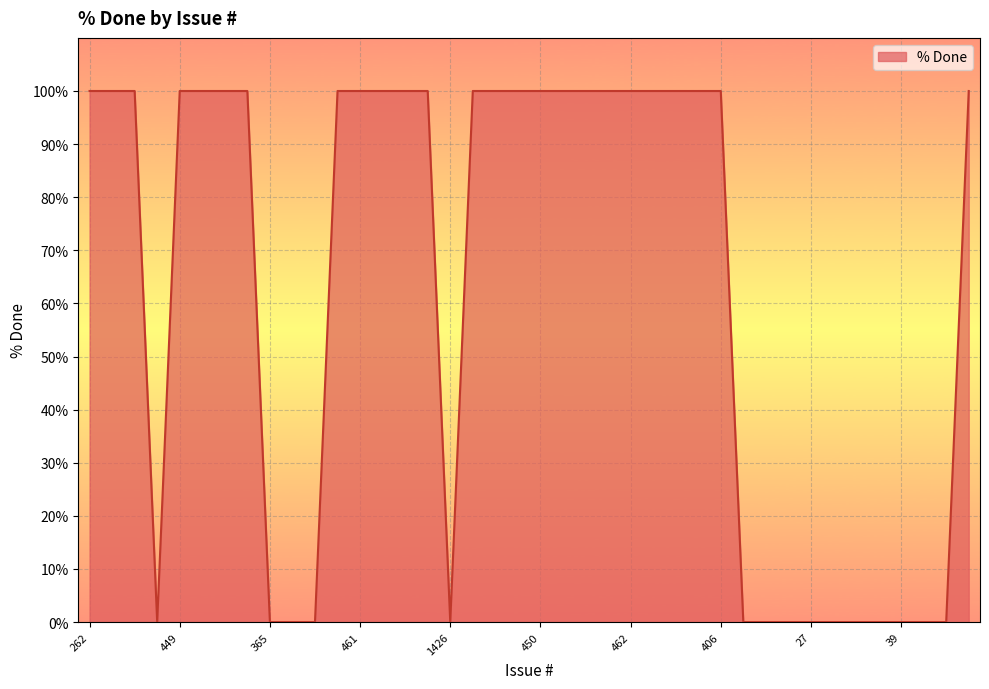

What is the difference between the maximum and minimum values?

100